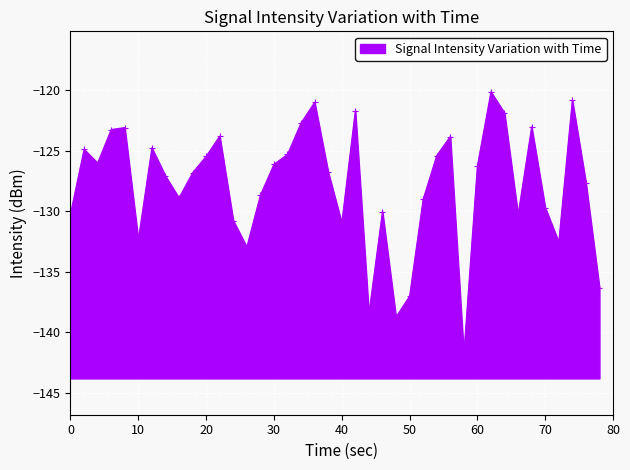

What is the minimum value shown in the chart?

-141.8